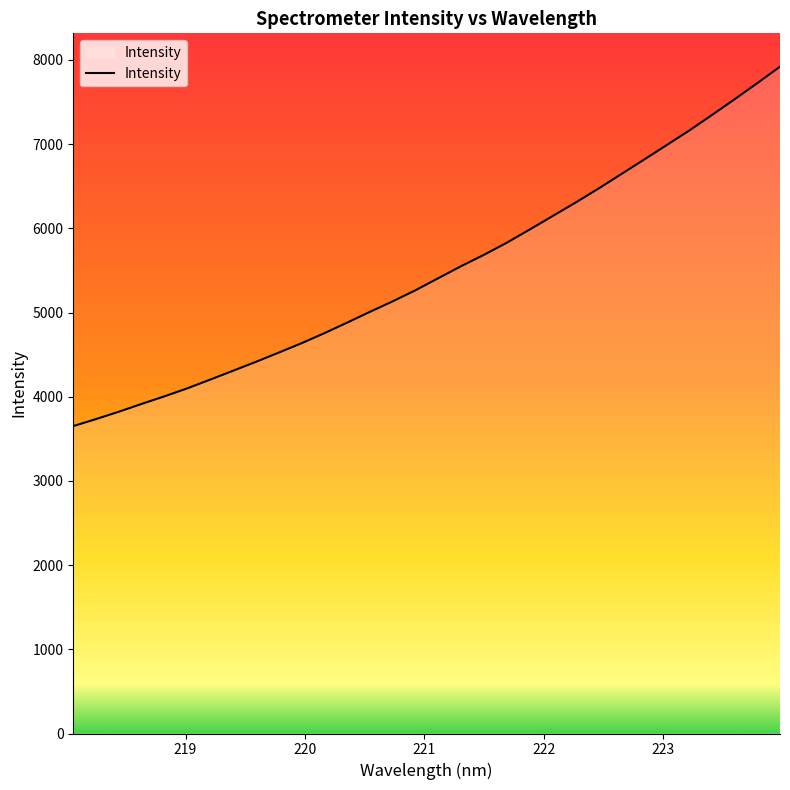

What is the smallest value displayed?

3651.3